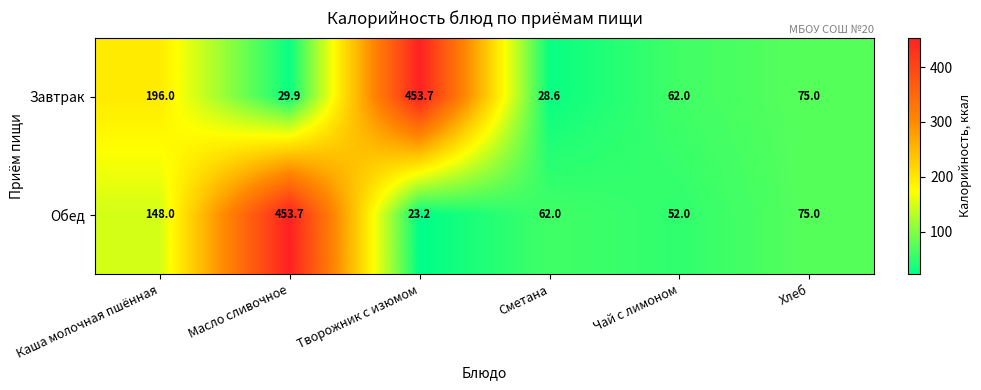

Which category has the highest value in the Завтрак series?

Творожник с изюмом